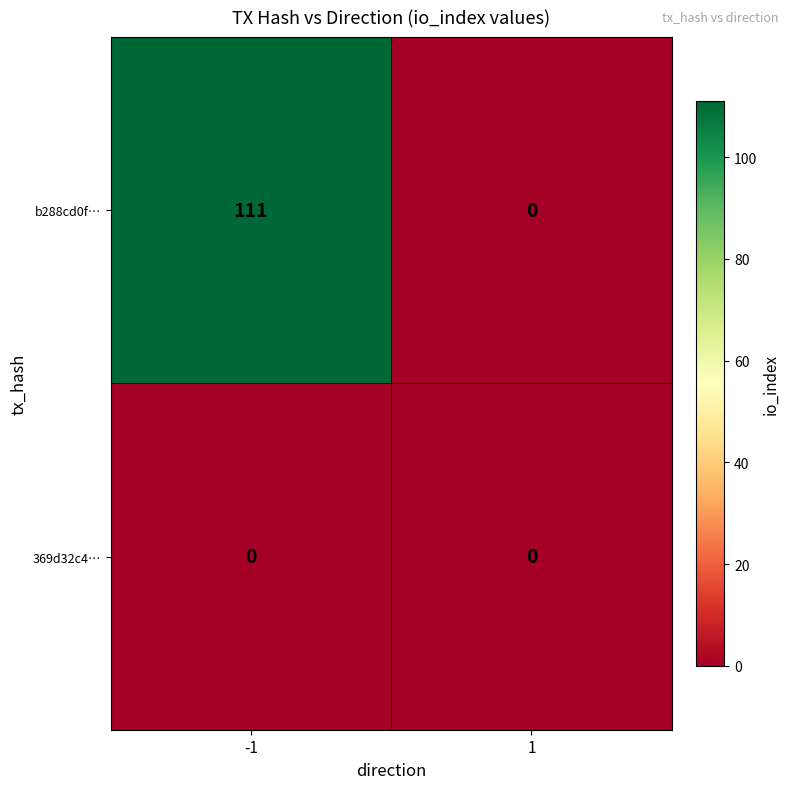

Between -1 and 1, which series saw the biggest shift?

b288cd0f…